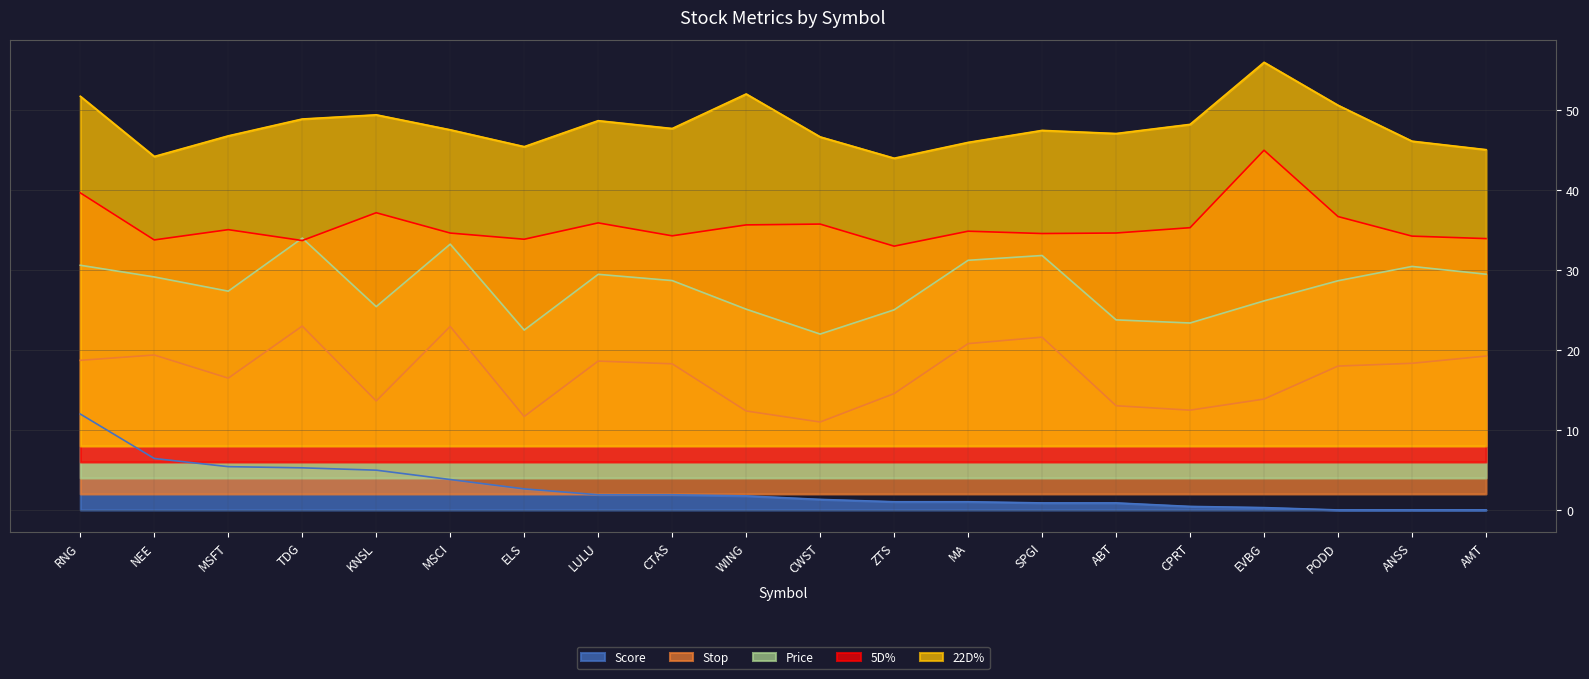

At which category does 5D% reach its first local valley?

NEE